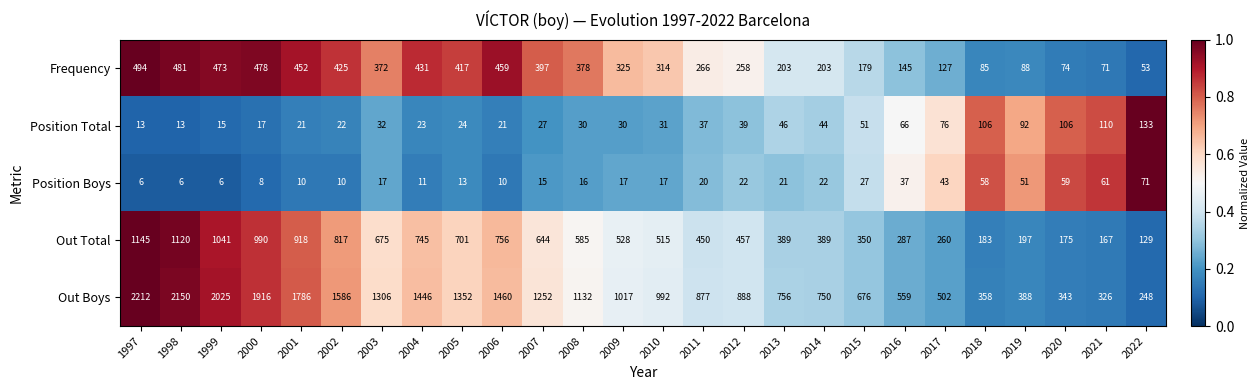

Which series changed the most between 2015 and 2019?

Out Boys